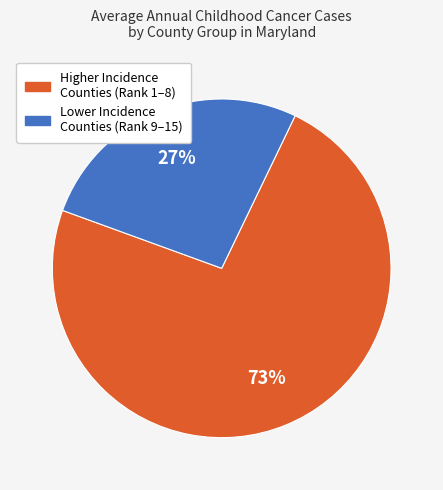

To the nearest percent, what is the average slice percentage?

50%